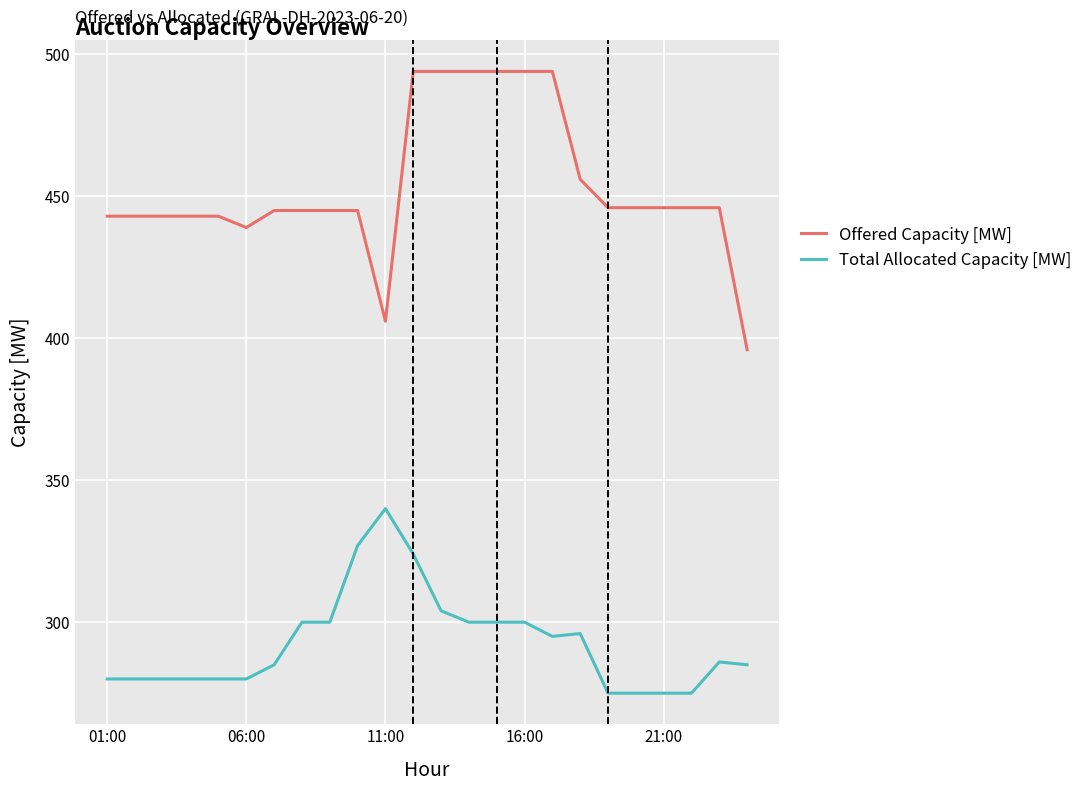

Which series has the largest range (max minus min)?

Offered Capacity [MW]